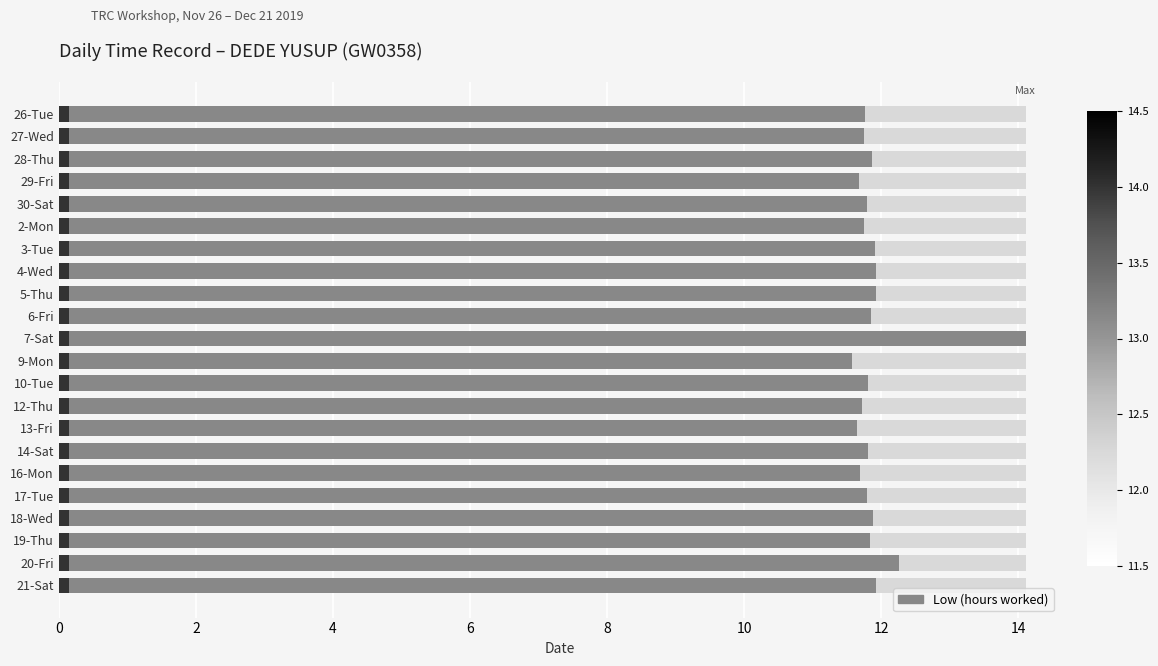

What is the sum of all values?

262.3